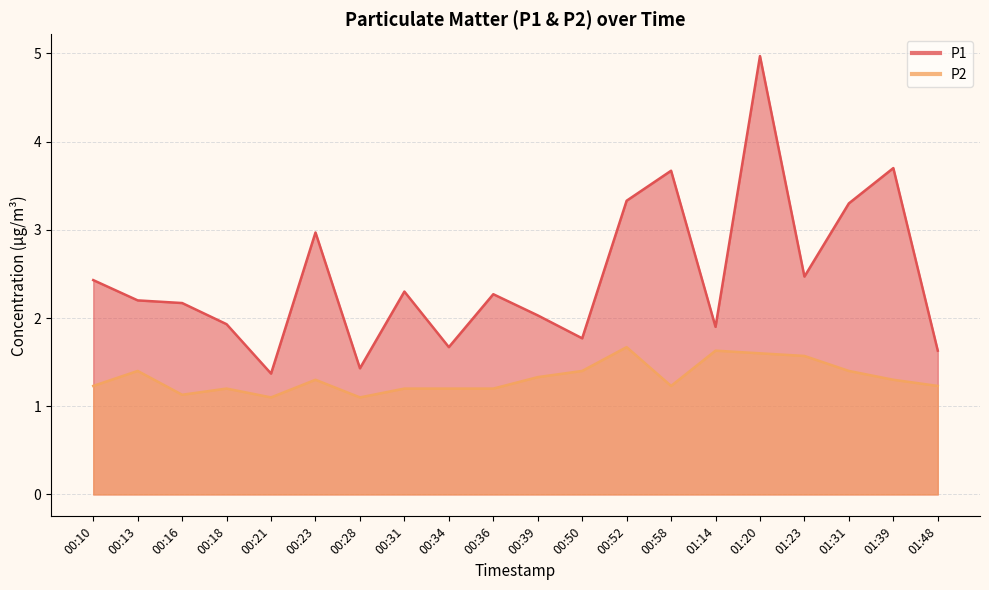

Is it true that P1 equals 3.9 at 00:36?

False